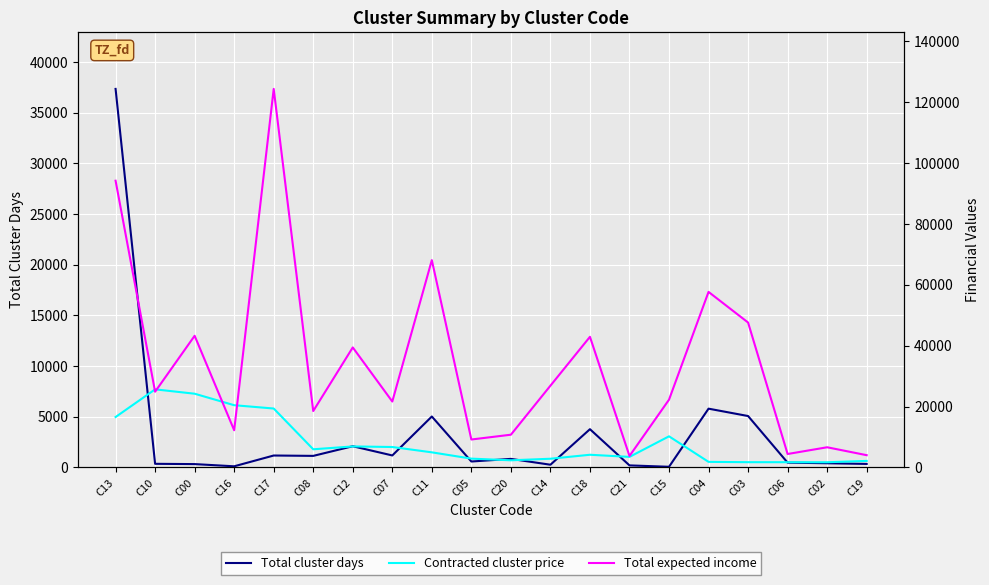

How many intersections are there between Total expected income and Contracted cluster price?

4